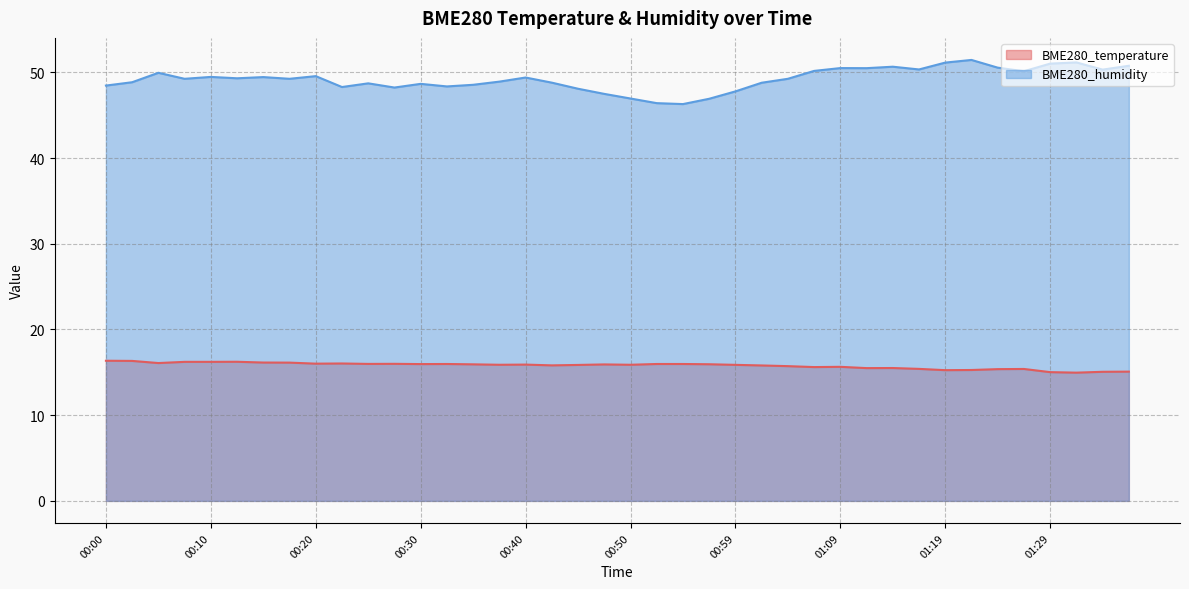

The BME280_temperature series shows 5.1 at 00:50. True or false?

False